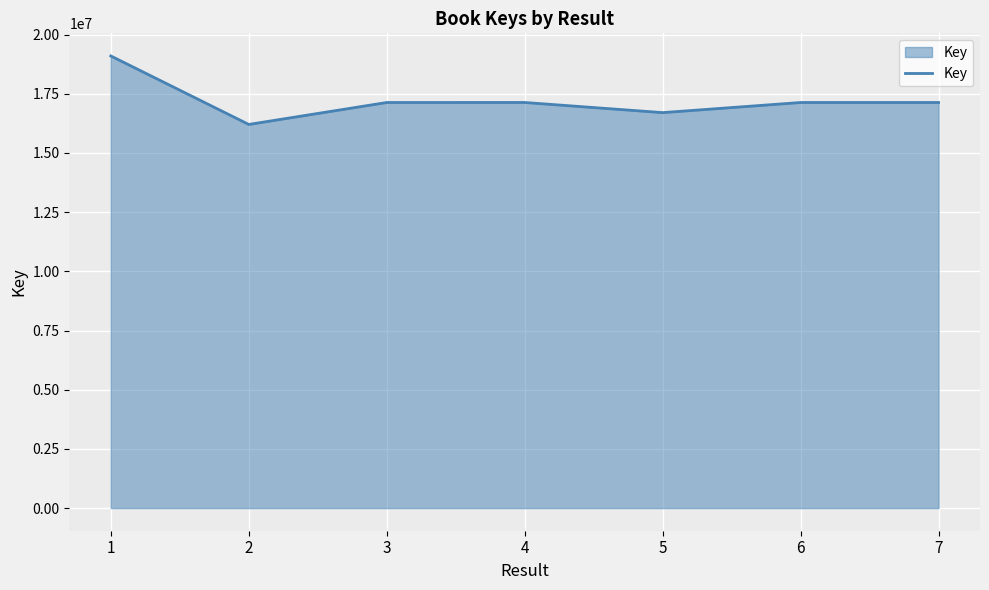

True or false: the data has more than 0 interior local peaks.

True